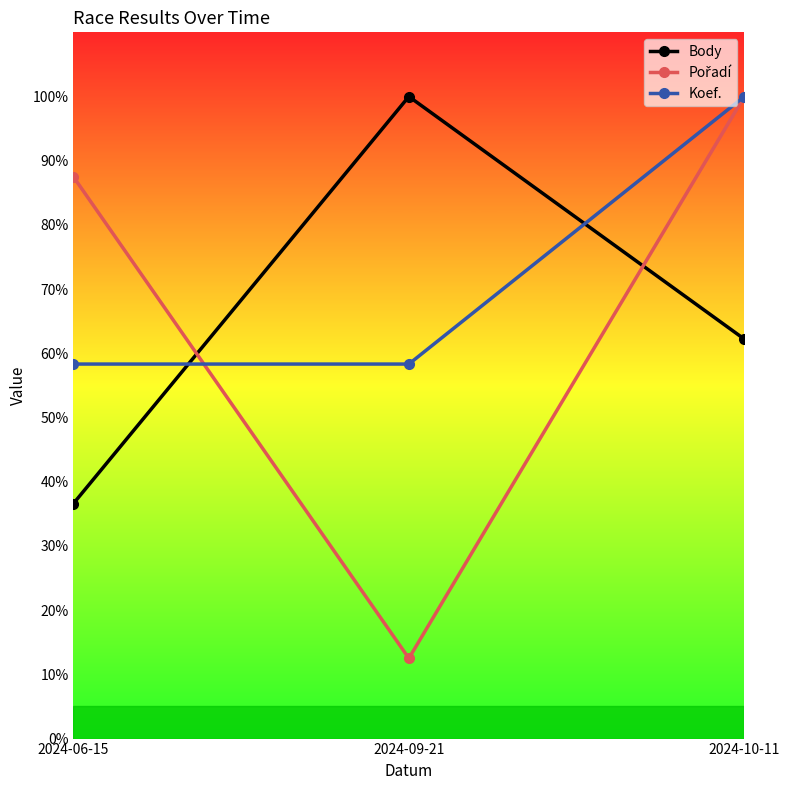

The Body series shows 0.6 at 2024-06-15. True or false?

False